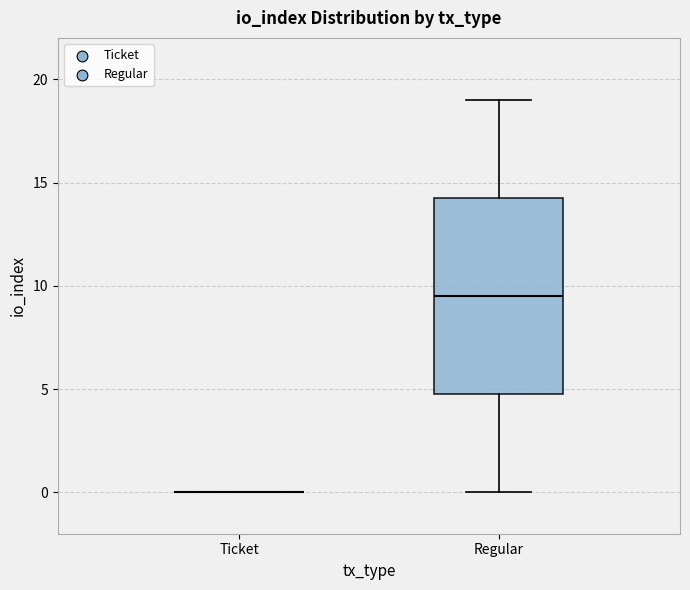

Comparing the boxes themselves (not the whiskers), which one is the tallest?

Regular